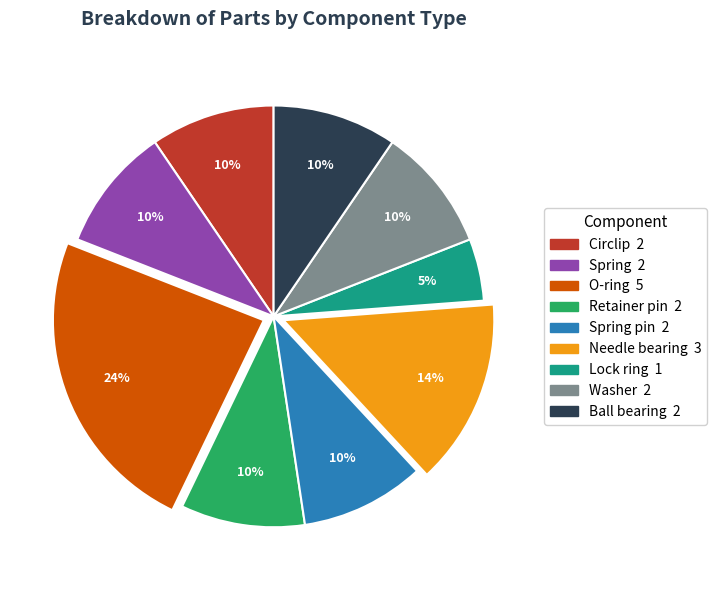

Is there any slice that represents more than half of the pie?

No